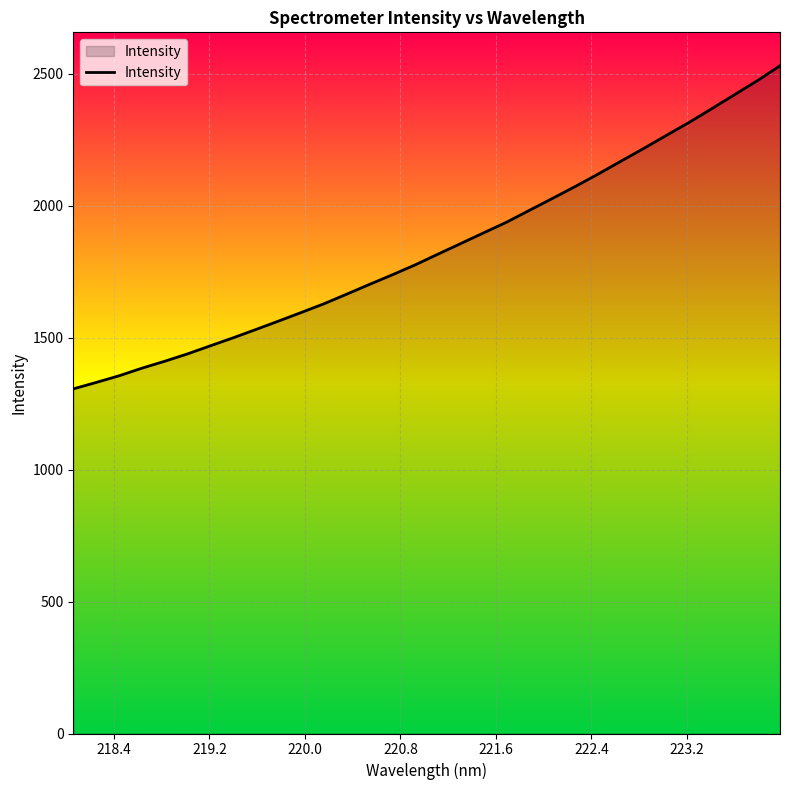

What is the maximum value shown in the chart?

2530.9